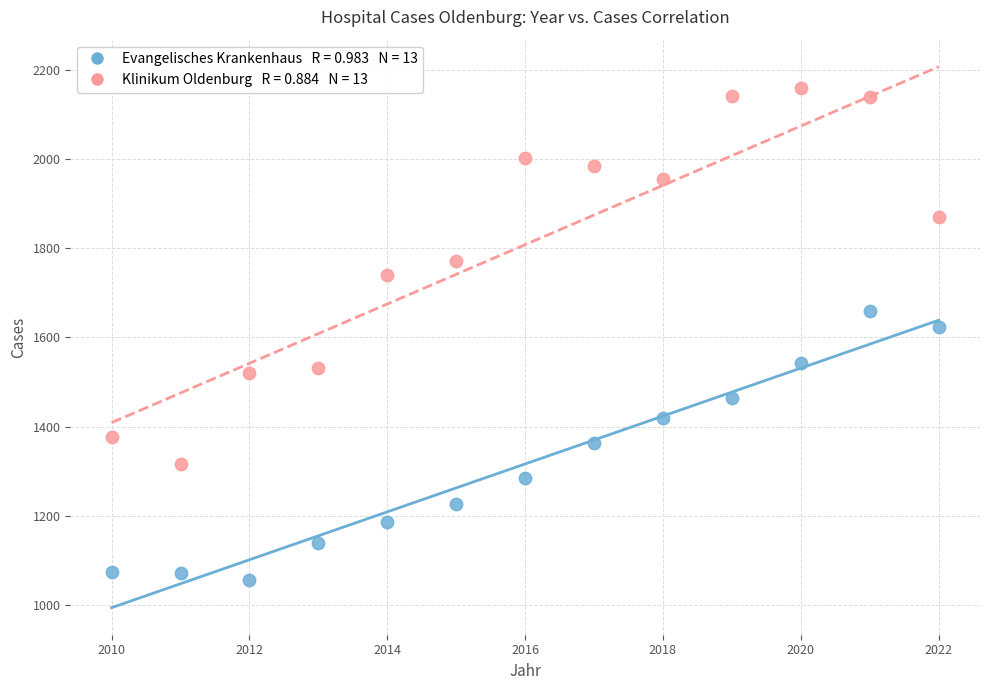

Across all data points, what is the range of Y values (max minus min)?

1104